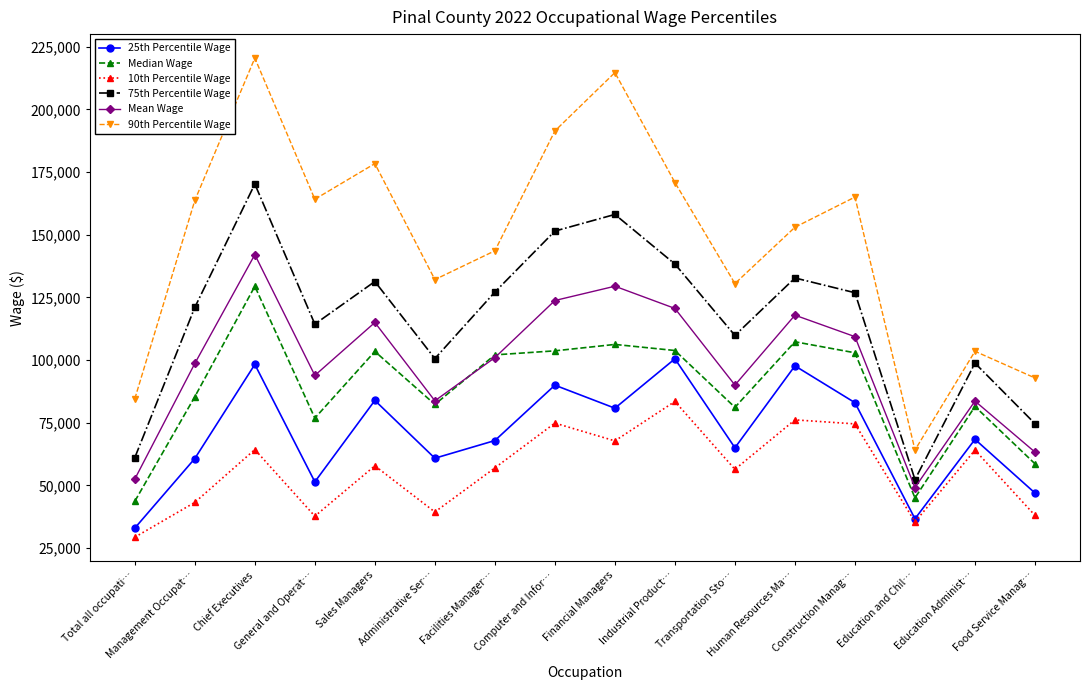

What is the maximum value shown in the chart?

220494